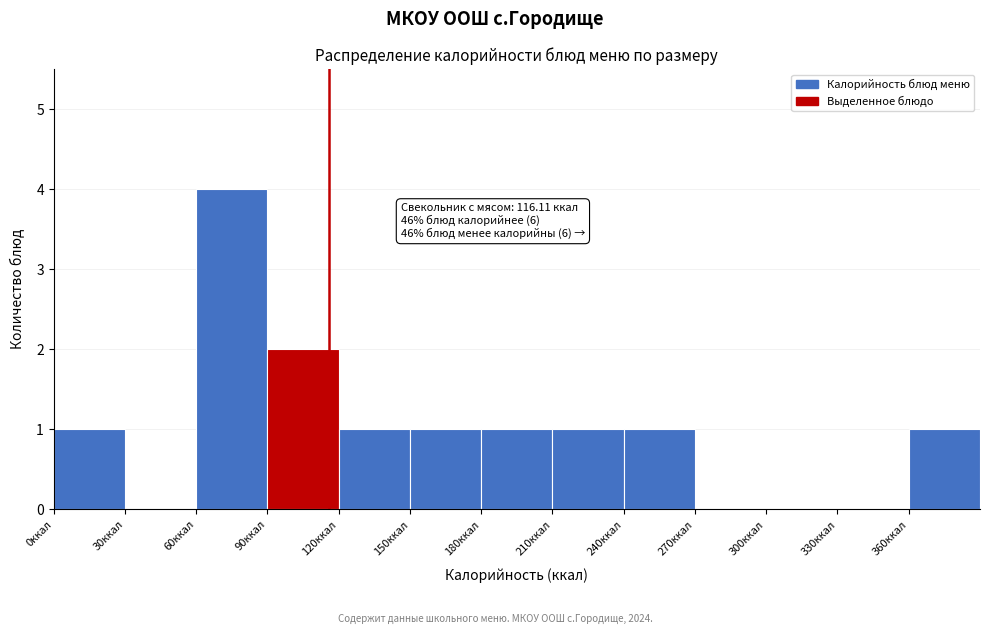

Over which range of the x-axis is the bar tallest?

60 to 90